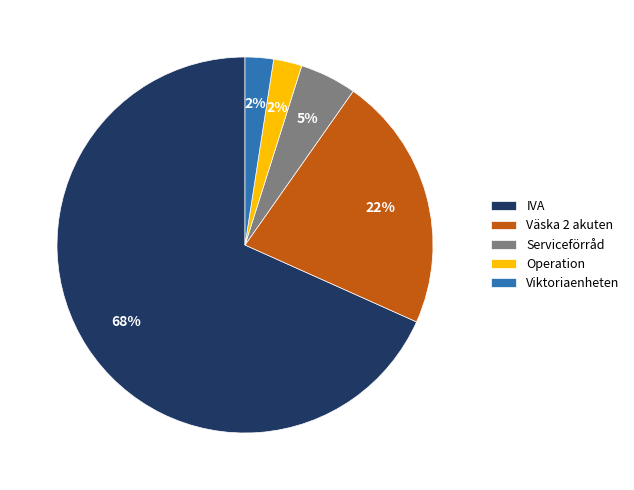

Is the sum of Viktoriaenheten and Väska 2 akuten greater than half?

No